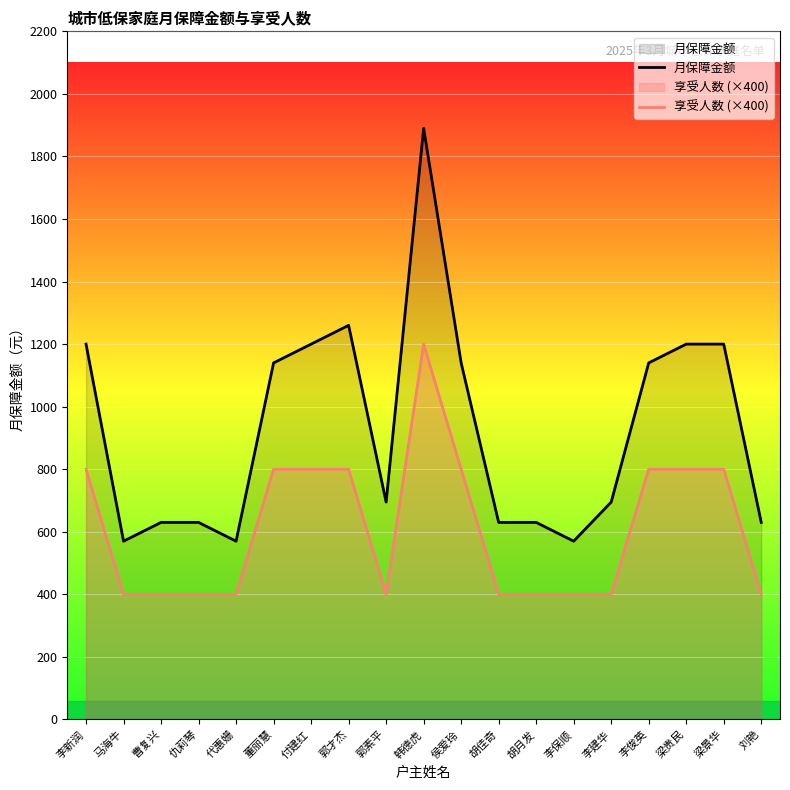

Which category has the highest value in the 月保障金额 series?

韩德虎